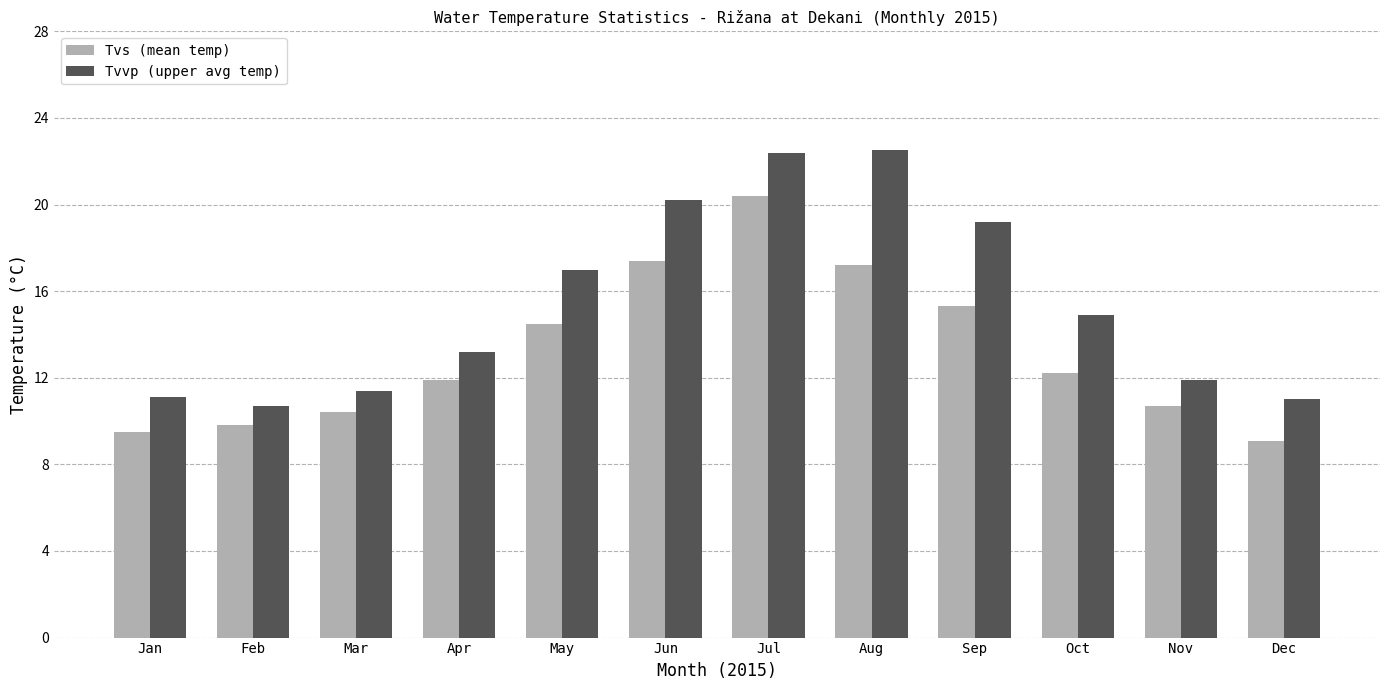

How many categories are shown in the chart?

12